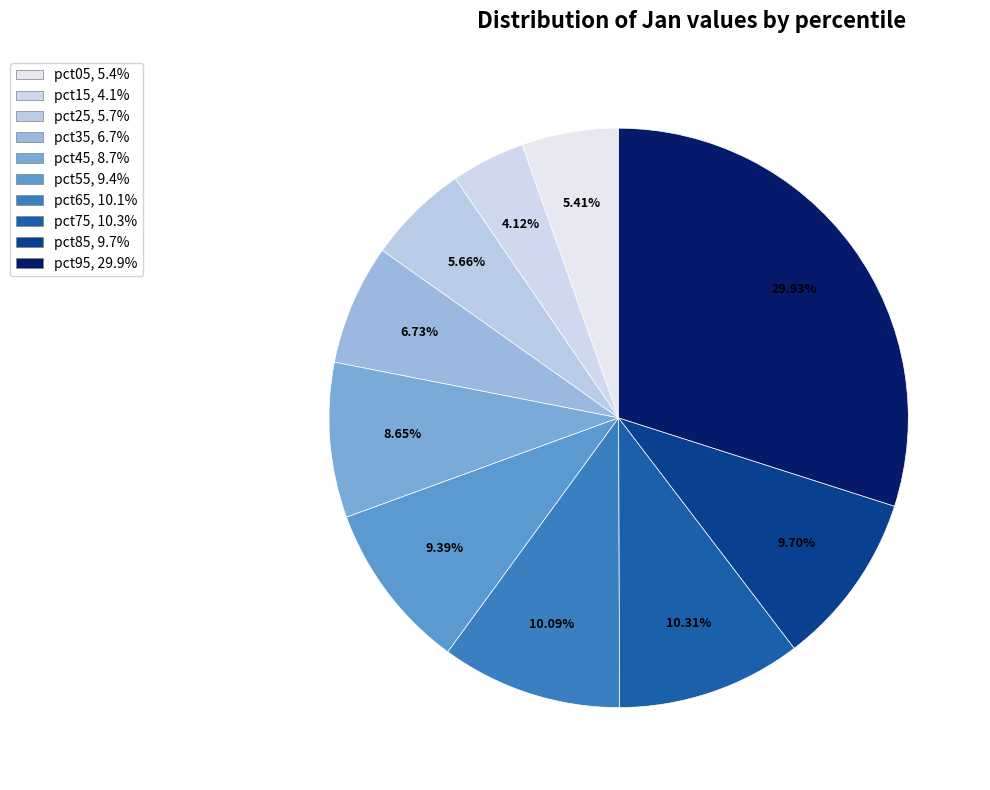

Is there any slice that represents more than half of the pie?

No